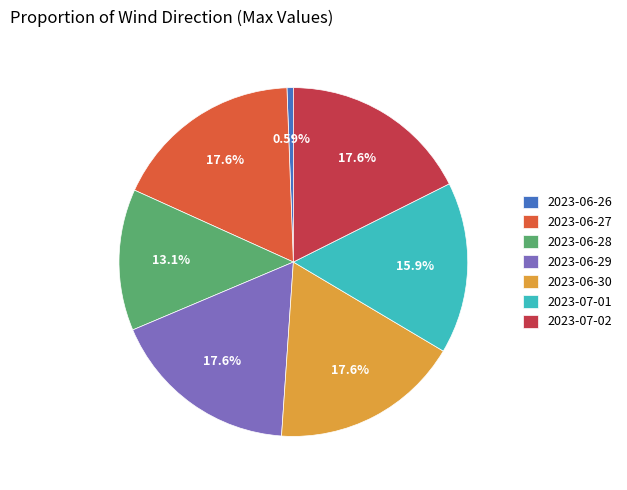

Do 2023-07-01 and 2023-06-28 together represent more than half of the pie?

No